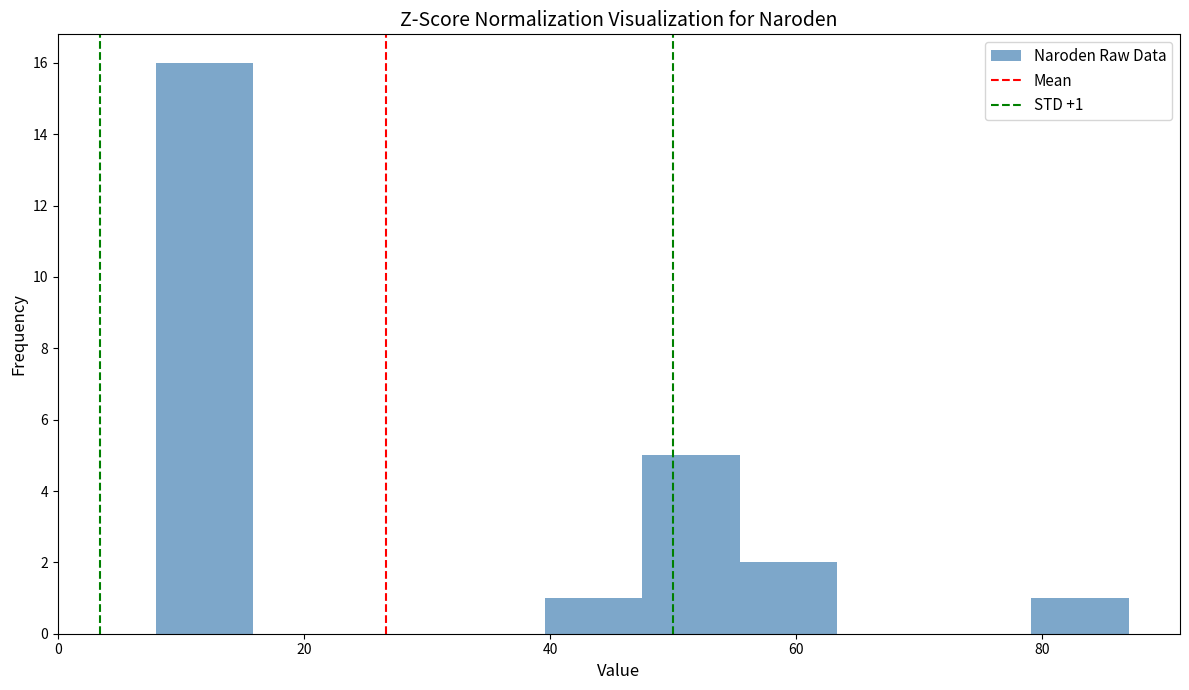

Around what value on the x-axis is the tallest bar? Give the approximate position of its centre, as read against the axis.

12